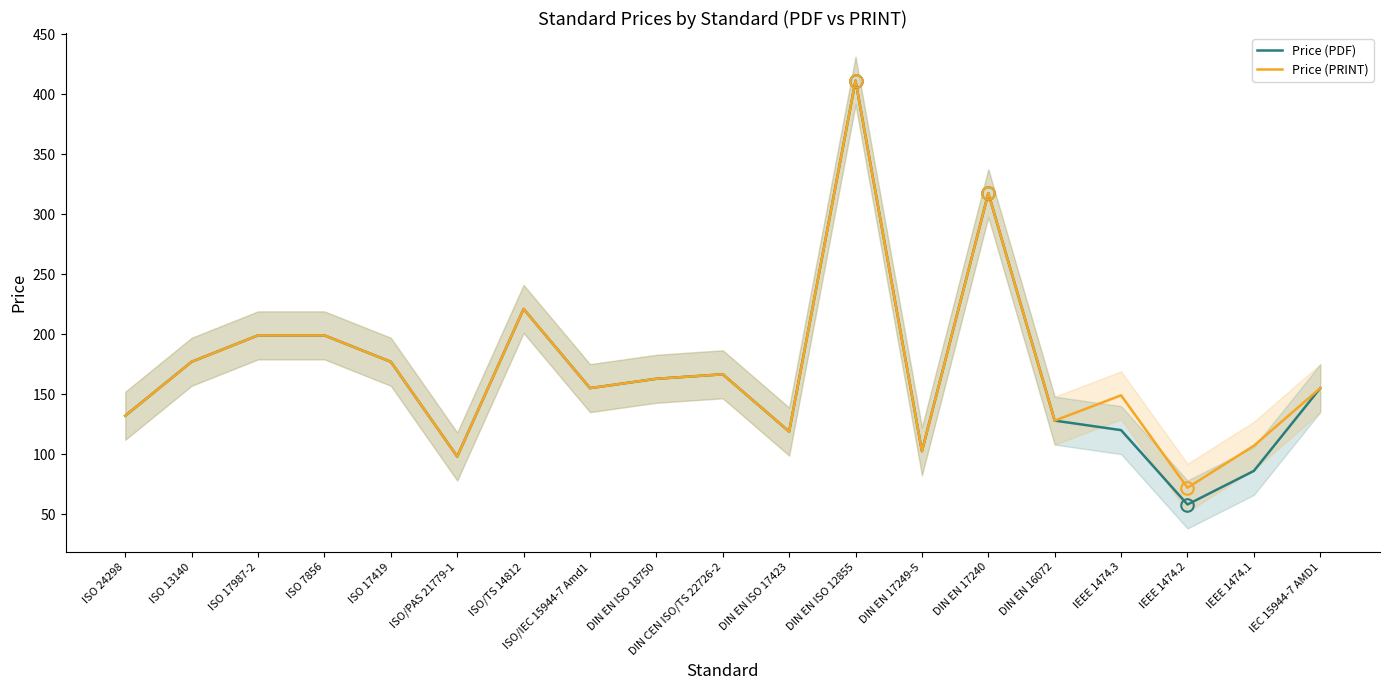

What is the label of the 10th point from the left?

DIN CEN ISO/TS 22726-2